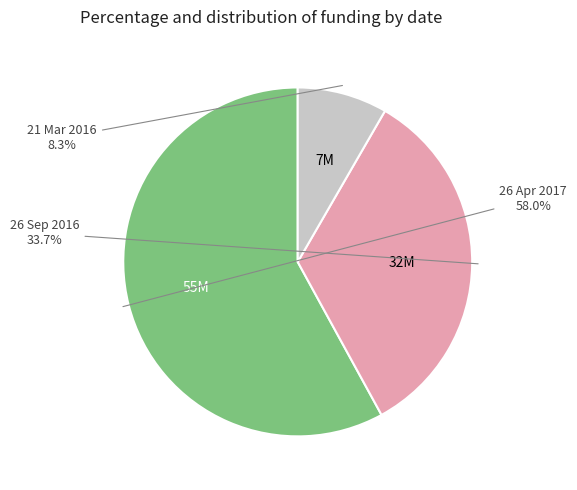

What portion of the pie excludes 26 Apr 2017?

42.0%